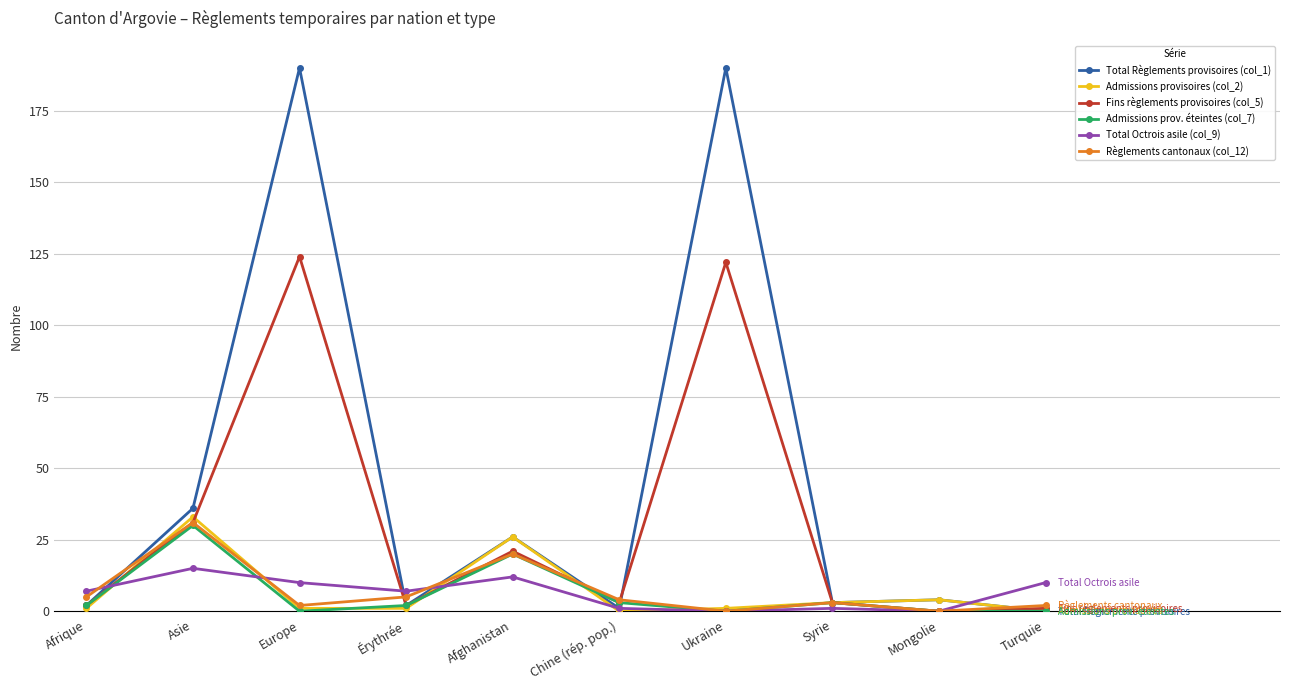

Is it true that Fins règlements provisoires (col_5) equals 122 at Ukraine?

True